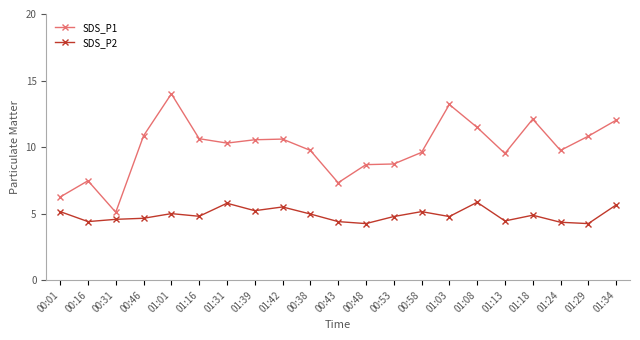

Rank the series by their maximum value, from highest to lowest.

SDS_P1, SDS_P2